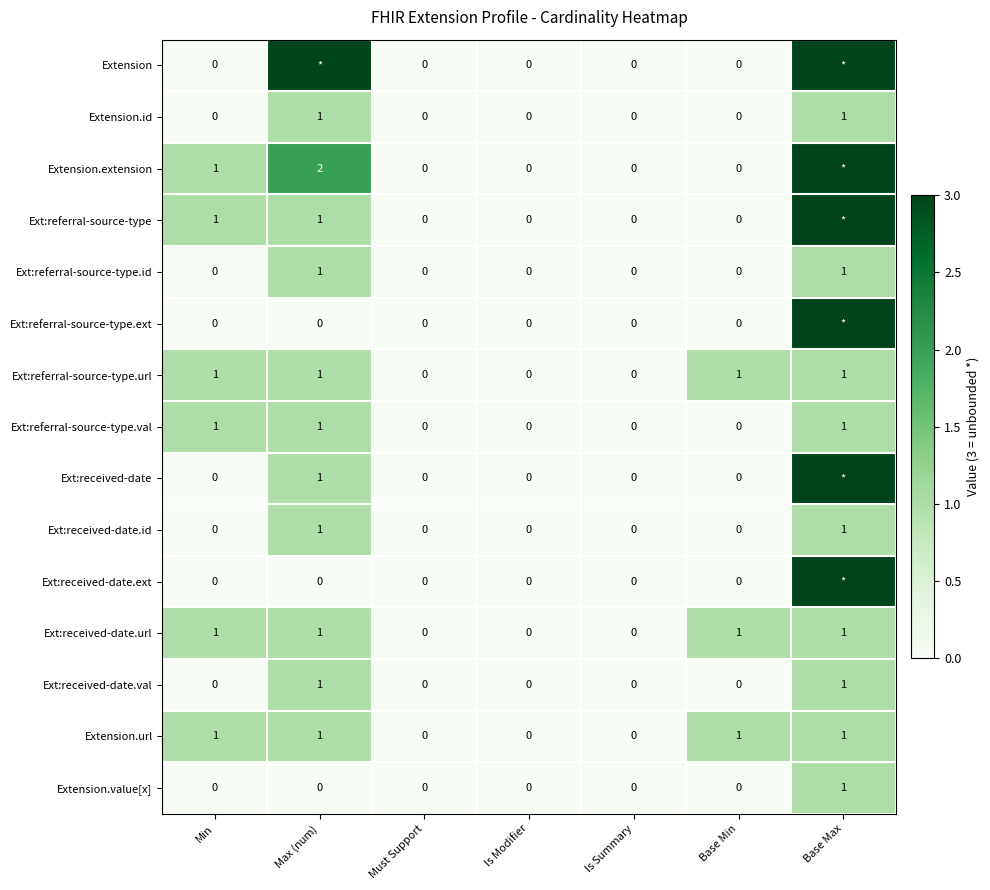

What is the difference between the second highest and minimum values in the Extension.url series?

1